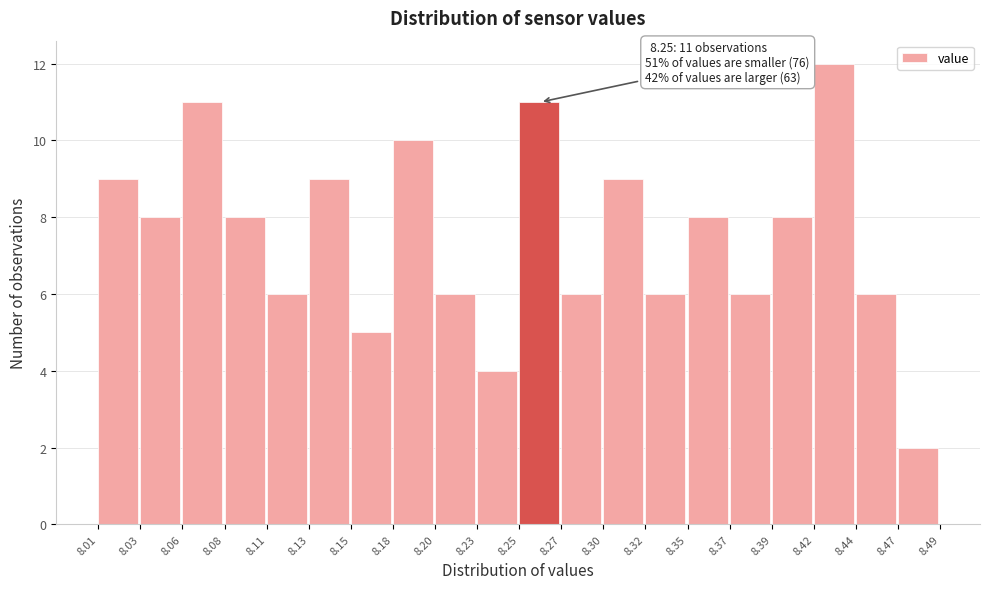

Over which range of the x-axis is the bar tallest?

8.42 to 8.44